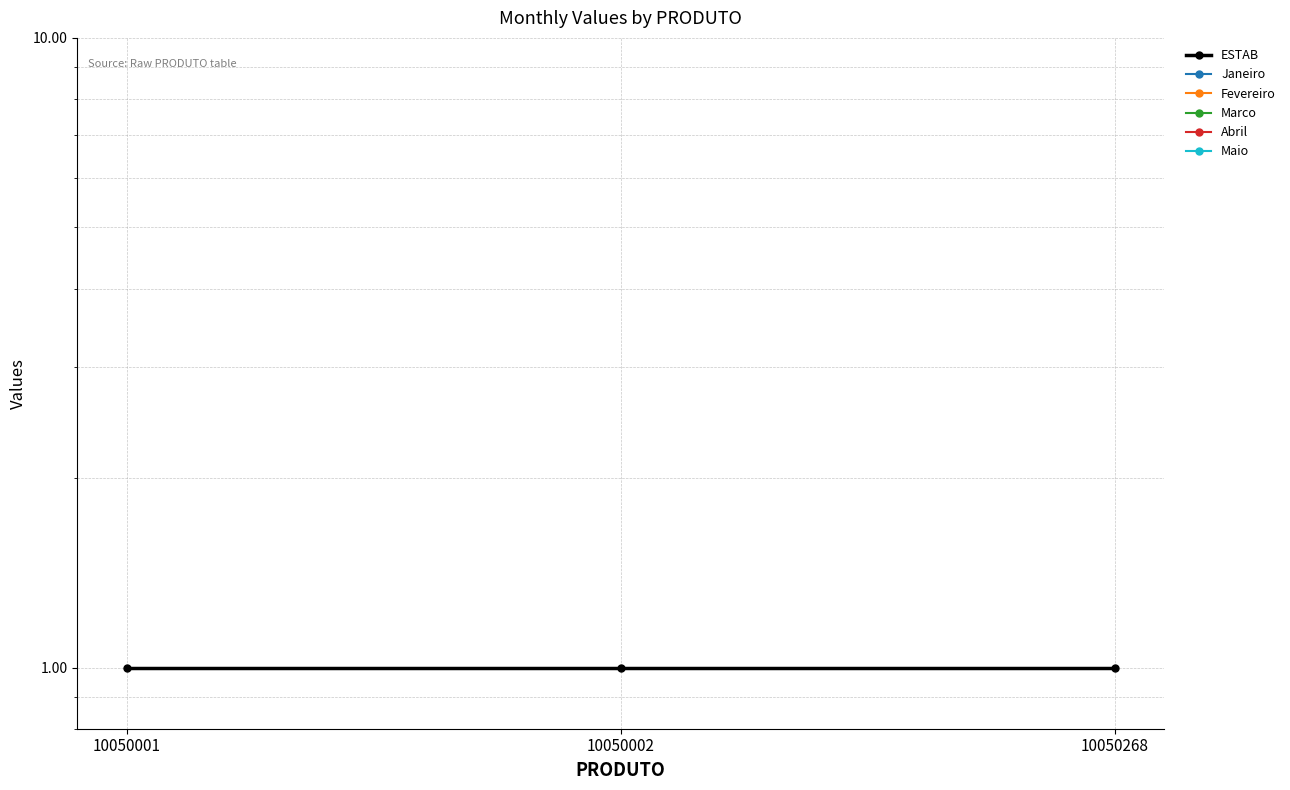

Which has a higher value, 10050001 or 10050002?

10050001